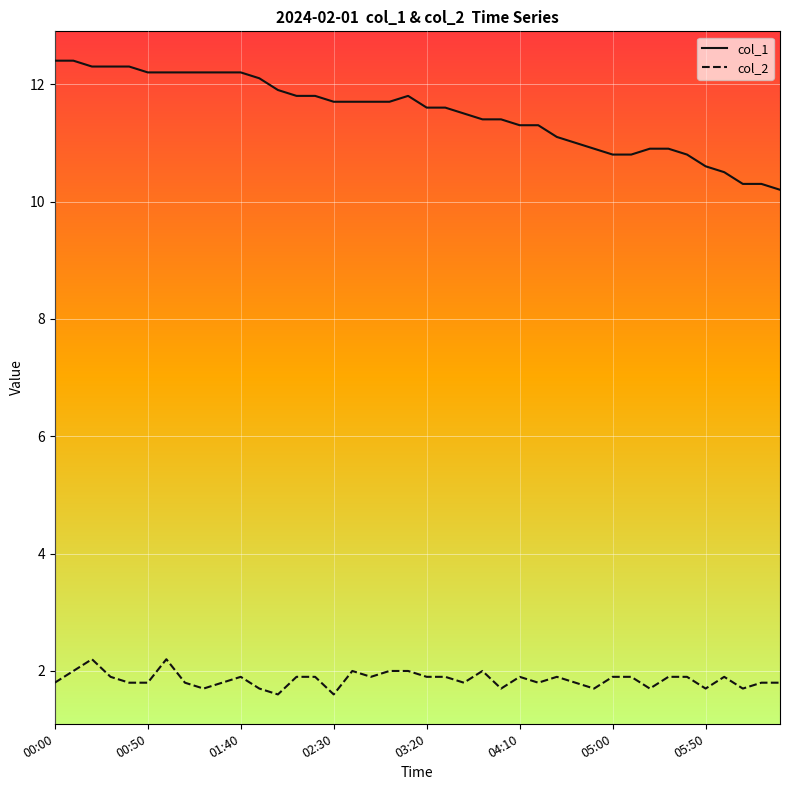

List the series in order of their peak value, lowest first.

col_2, col_1